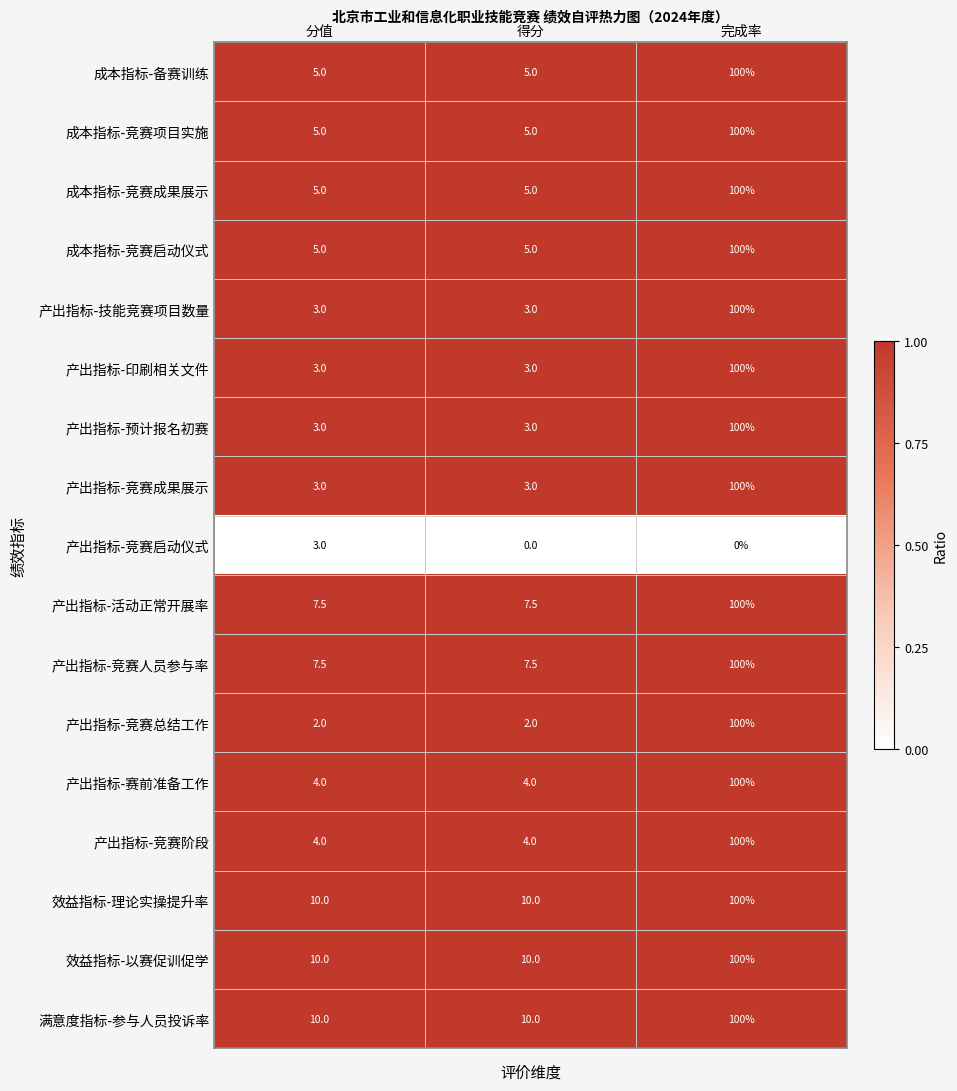

Is it true that 产出指标-竞赛人员参与率 equals 7.5 at 得分?

True